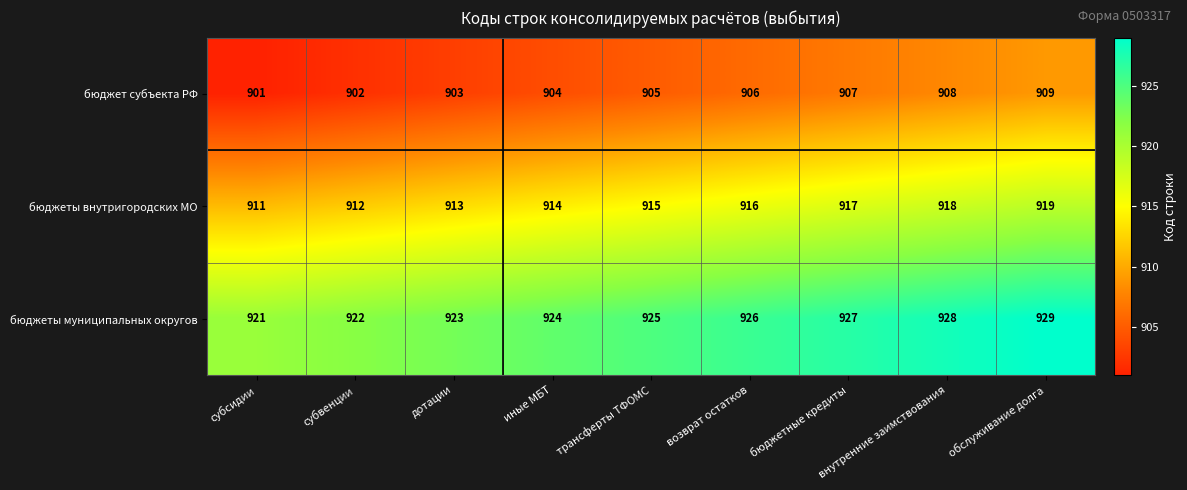

At which category does the chart reach its peak across all series?

обслуживание долга